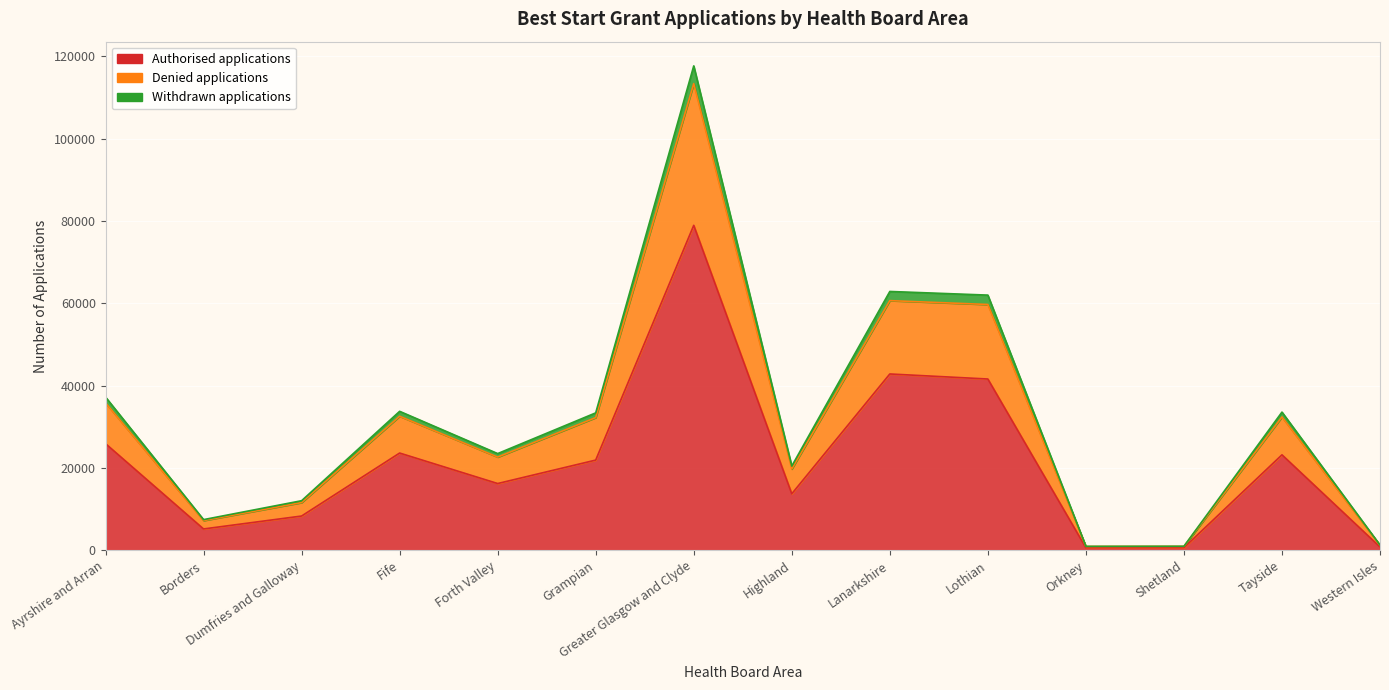

Reading left to right, transcribe all the data shown in this chart.

Authorised applications: 25895	5170	8310	23610	16205	21900	78930	13710	42820	41595	600	620	23180	795
Denied applications: 35825	7210	11585	32555	22635	32225	113360	19735	60640	59700	920	940	32380	1220
Withdrawn applications: 37215	7440	12030	33745	23480	33370	117665	20450	62865	61980	945	970	33560	1260